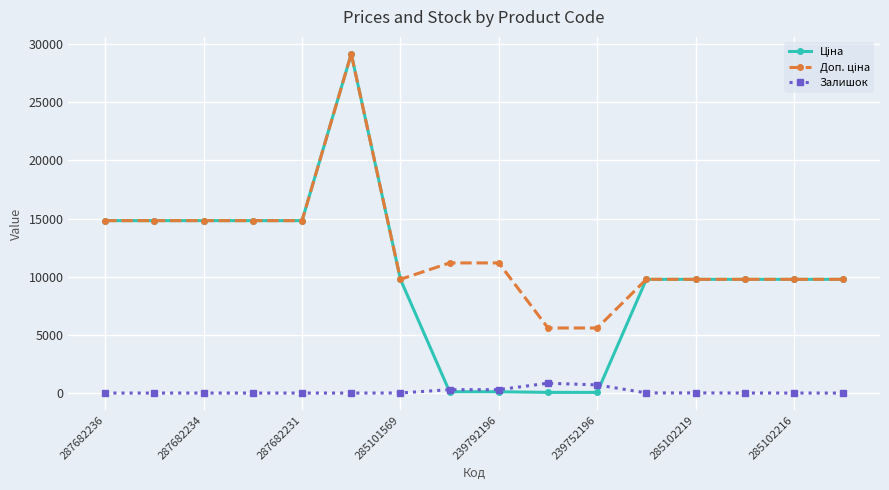

At how many categories does at least one series exceed 11913?

6